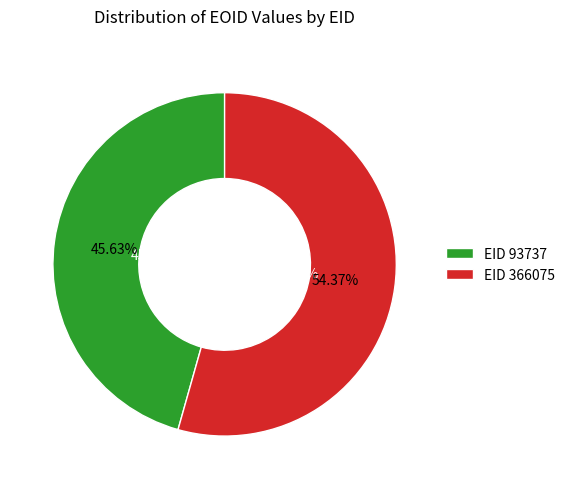

What percentage is the 366075 slice, to the nearest percent?

54%